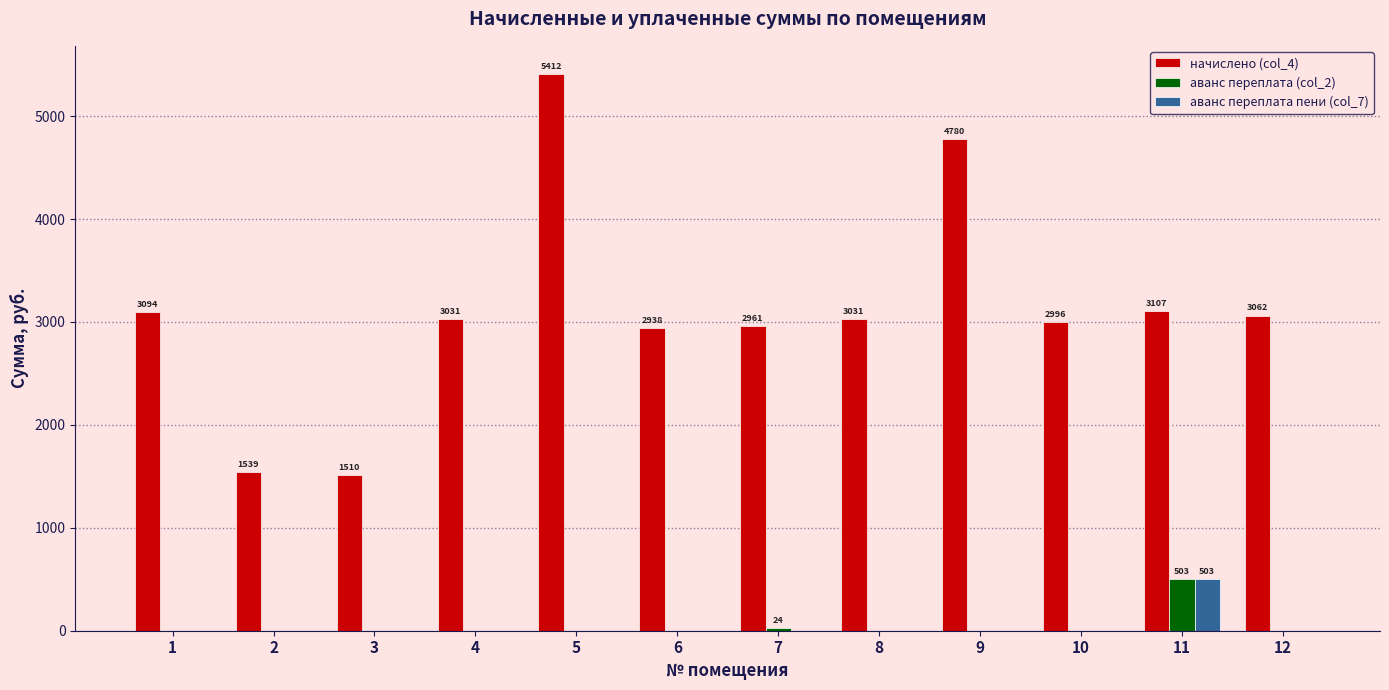

True or false: начислено (col_4) has a value of 5544.6 at 11.

False